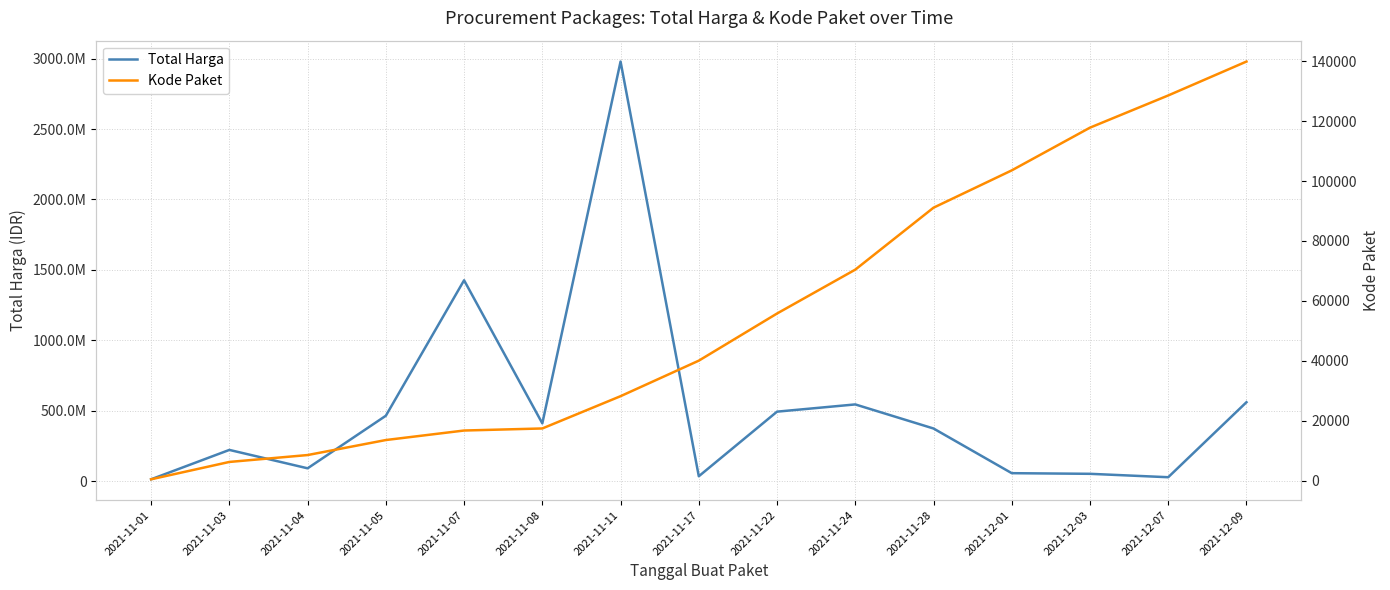

What is the difference between the maximum and minimum values in the Kode Paket series?

139248